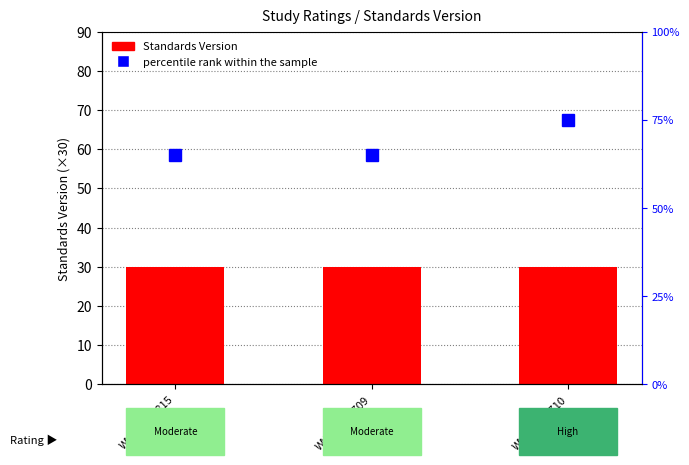

What is the spread (max minus min) of values at WWHV049710?

45